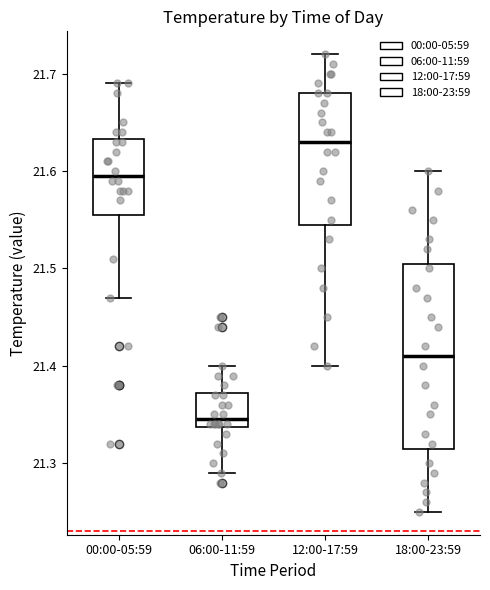

Which box's median line is the lowest?

06:00-11:59